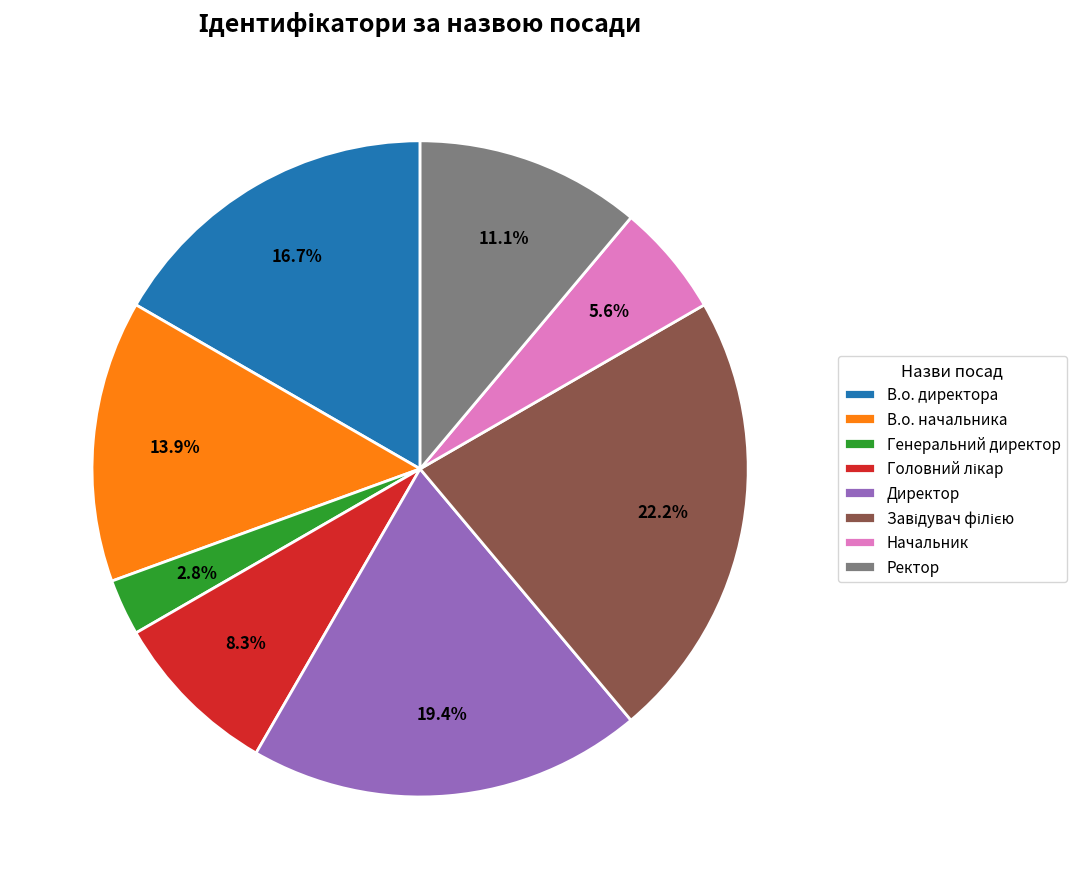

What portion of the pie excludes Начальник?

94.4%